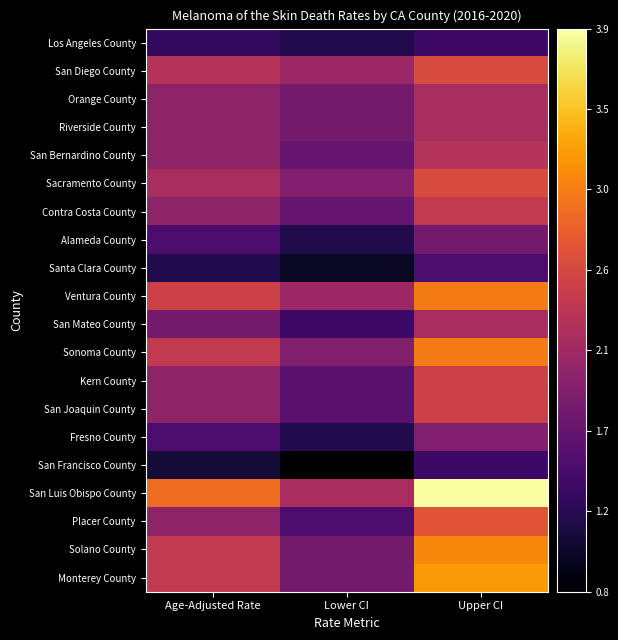

Reading left to right, extract all data points from this chart.

Los Angeles County: Age-Adjusted Rate=1.3	Lower CI=1.2	Upper CI=1.4
San Diego County: Age-Adjusted Rate=2.3	Lower CI=2.1	Upper CI=2.6
Orange County: Age-Adjusted Rate=2.0	Lower CI=1.8	Upper CI=2.2
Riverside County: Age-Adjusted Rate=2.0	Lower CI=1.8	Upper CI=2.2
San Bernardino County: Age-Adjusted Rate=2.0	Lower CI=1.7	Upper CI=2.3
Sacramento County: Age-Adjusted Rate=2.2	Lower CI=1.9	Upper CI=2.6
Contra Costa County: Age-Adjusted Rate=2.0	Lower CI=1.7	Upper CI=2.4
Alameda County: Age-Adjusted Rate=1.5	Lower CI=1.2	Upper CI=1.8
Santa Clara County: Age-Adjusted Rate=1.2	Lower CI=1.0	Upper CI=1.5
Ventura County: Age-Adjusted Rate=2.5	Lower CI=2.1	Upper CI=3.0
San Mateo County: Age-Adjusted Rate=1.8	Lower CI=1.4	Upper CI=2.2
Sonoma County: Age-Adjusted Rate=2.4	Lower CI=1.9	Upper CI=3.0
Kern County: Age-Adjusted Rate=2.0	Lower CI=1.6	Upper CI=2.5
San Joaquin County: Age-Adjusted Rate=2.0	Lower CI=1.6	Upper CI=2.5
Fresno County: Age-Adjusted Rate=1.5	Lower CI=1.2	Upper CI=1.9
San Francisco County: Age-Adjusted Rate=1.1	Lower CI=0.8	Upper CI=1.4
San Luis Obispo County: Age-Adjusted Rate=2.9	Lower CI=2.2	Upper CI=3.9
Placer County: Age-Adjusted Rate=2.0	Lower CI=1.5	Upper CI=2.7
Solano County: Age-Adjusted Rate=2.4	Lower CI=1.8	Upper CI=3.1
Monterey County: Age-Adjusted Rate=2.4	Lower CI=1.8	Upper CI=3.2